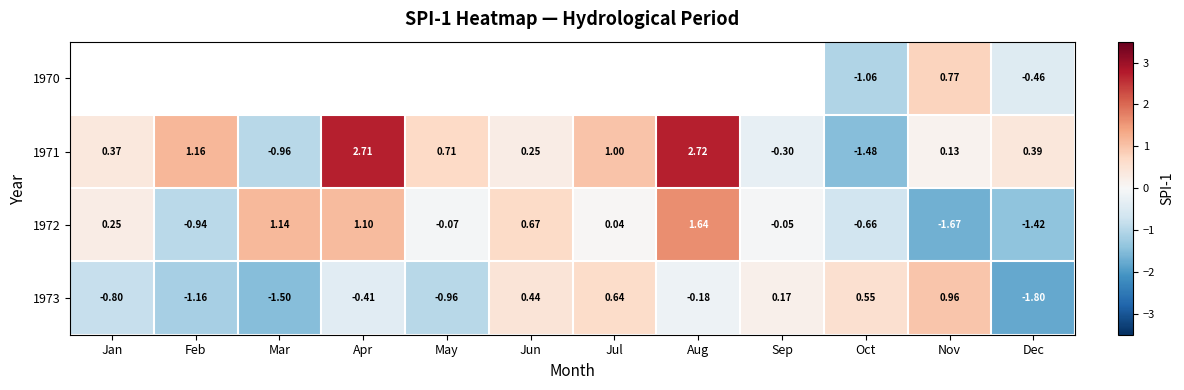

At which label does 1973 reach its peak?

Nov